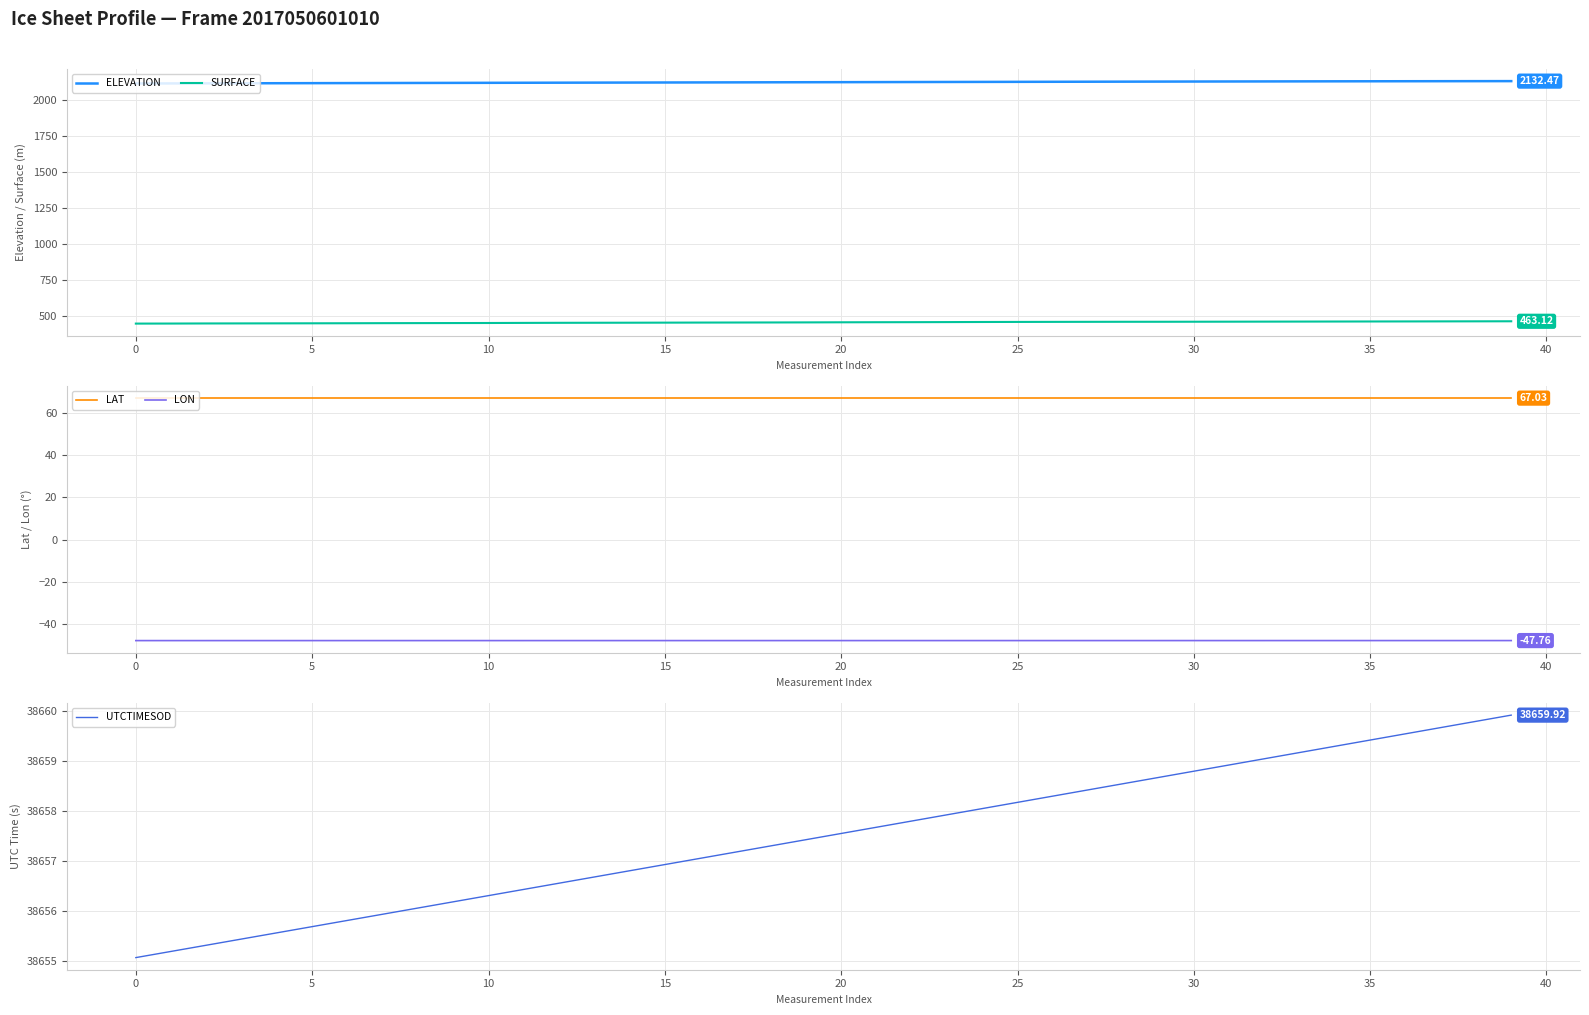

True or false: LAT and ELEVATION cross at least once.

False